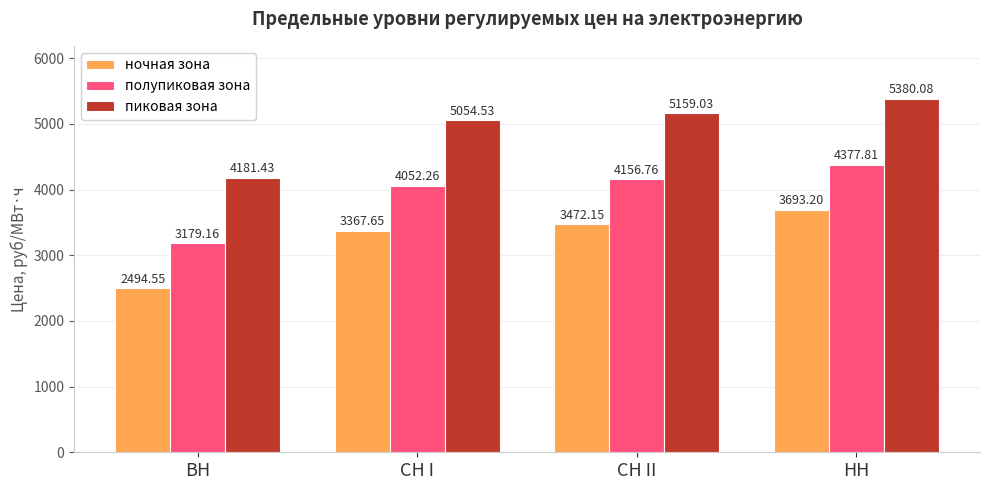

How many data points in ночная зона are above 3472?

2